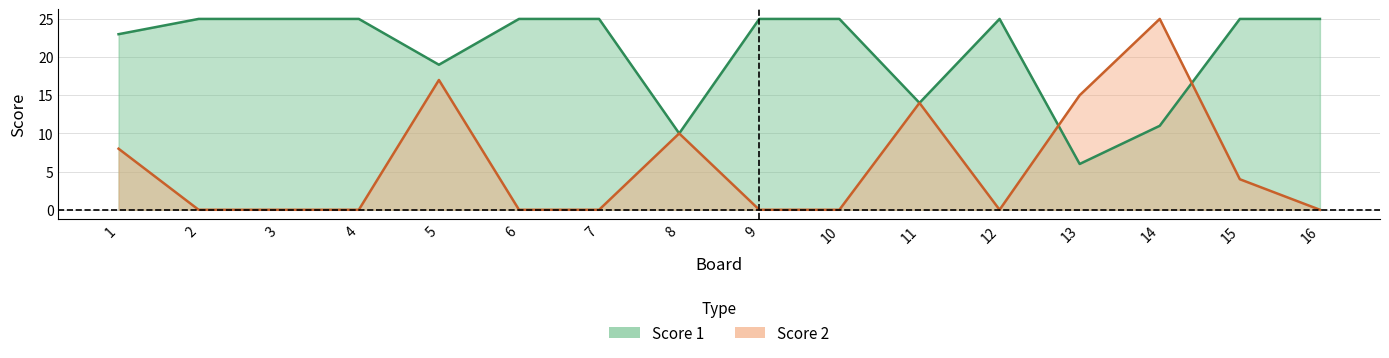

Rank the series by their maximum value, from highest to lowest.

Score 1, Score 2